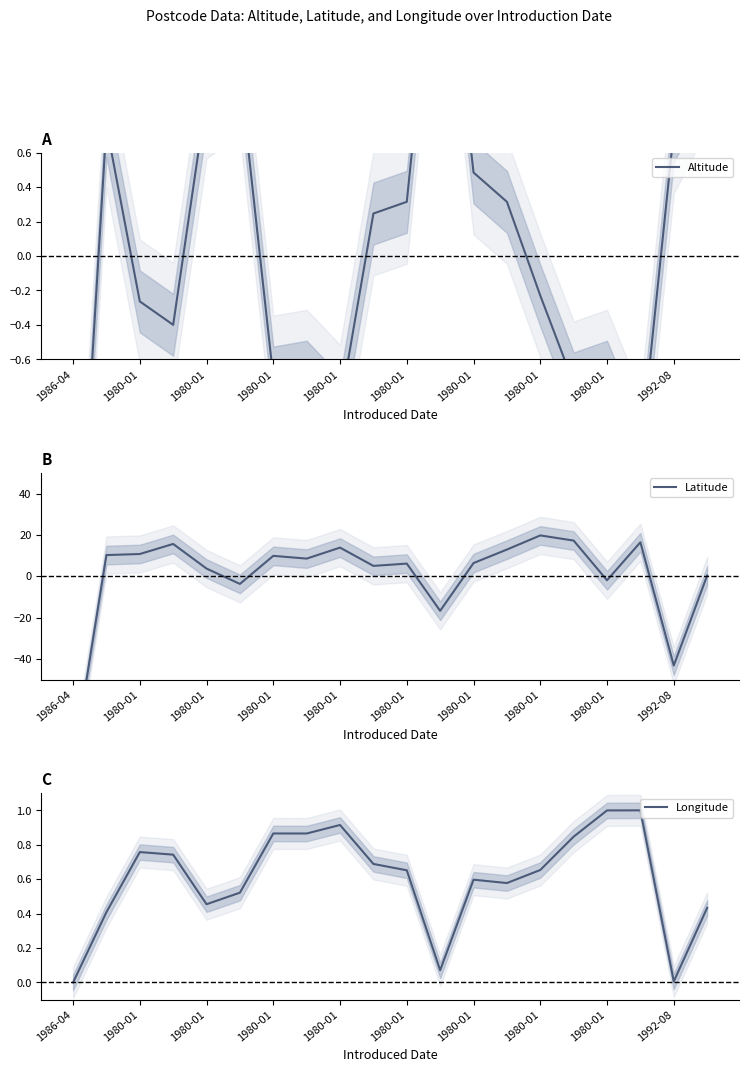

How many positive values does the Latitude series have?

15